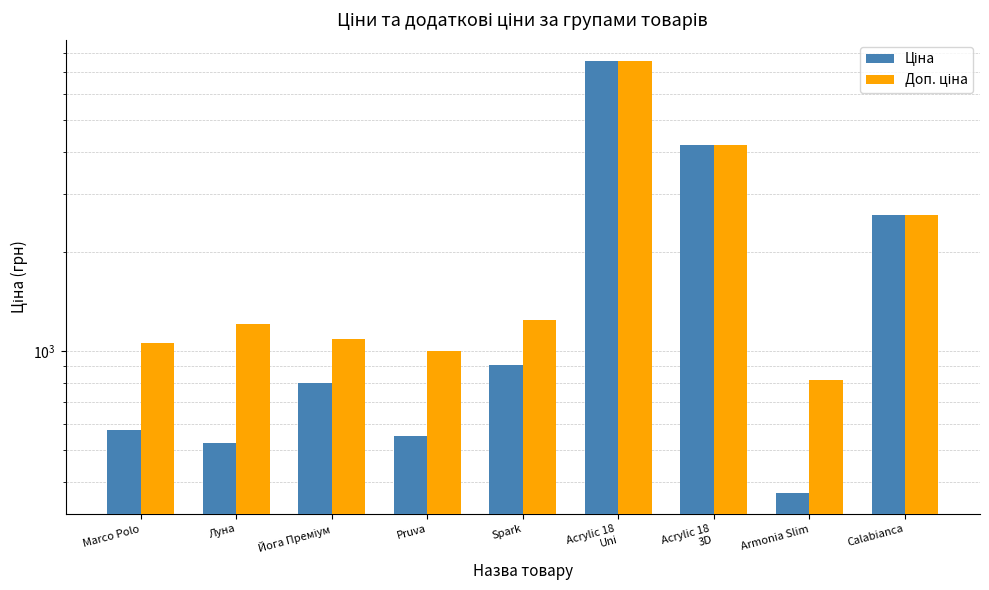

What is the minimum value for Ціна?

372.8